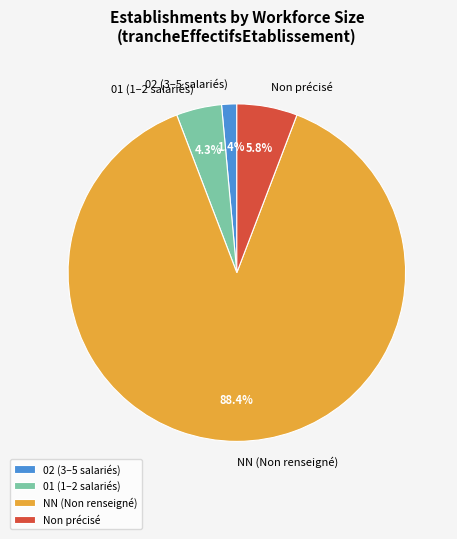

How many segments does this pie chart have?

4